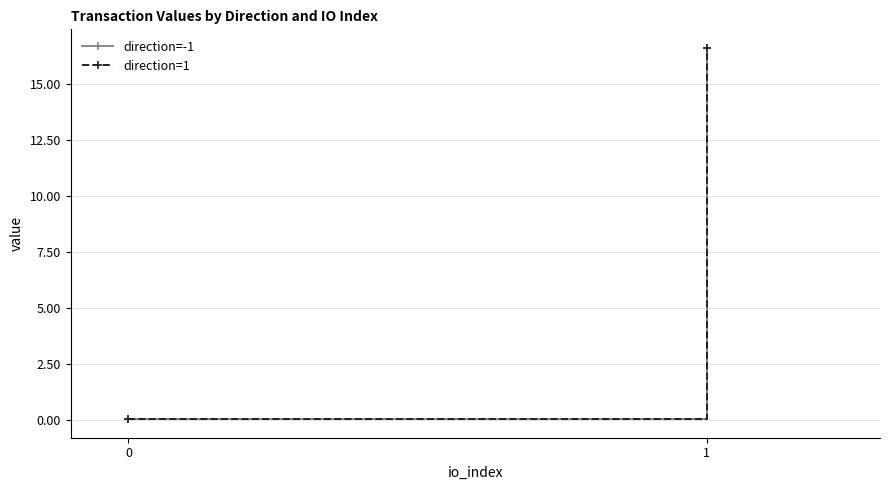

The value of direction=1 at 1 is 16.6. True or false?

True